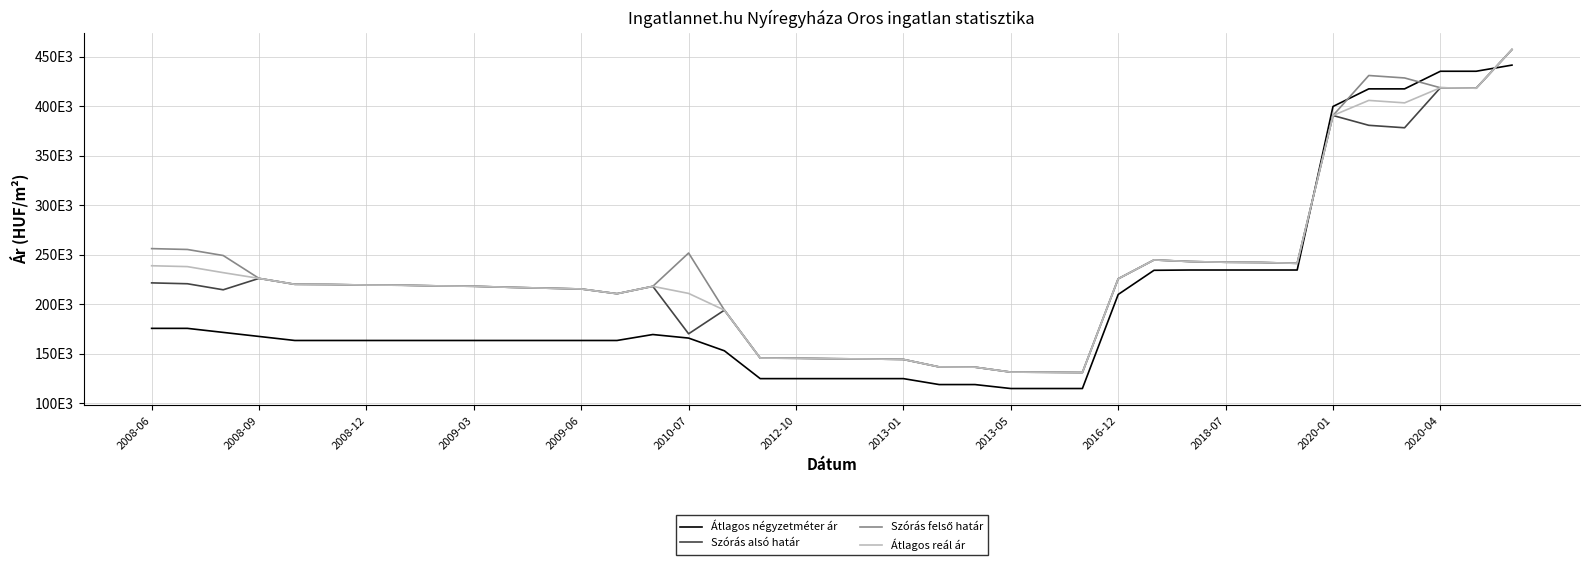

Which series has the widest spread of values?

Átlagos négyzetméter ár